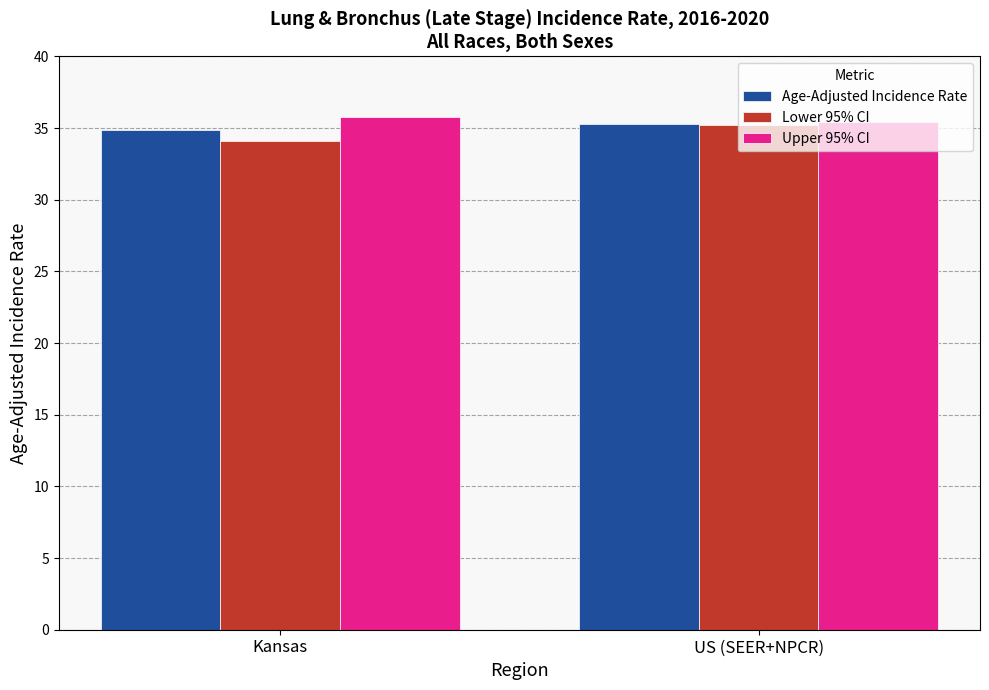

What is the total value across all series at Kansas?

104.8